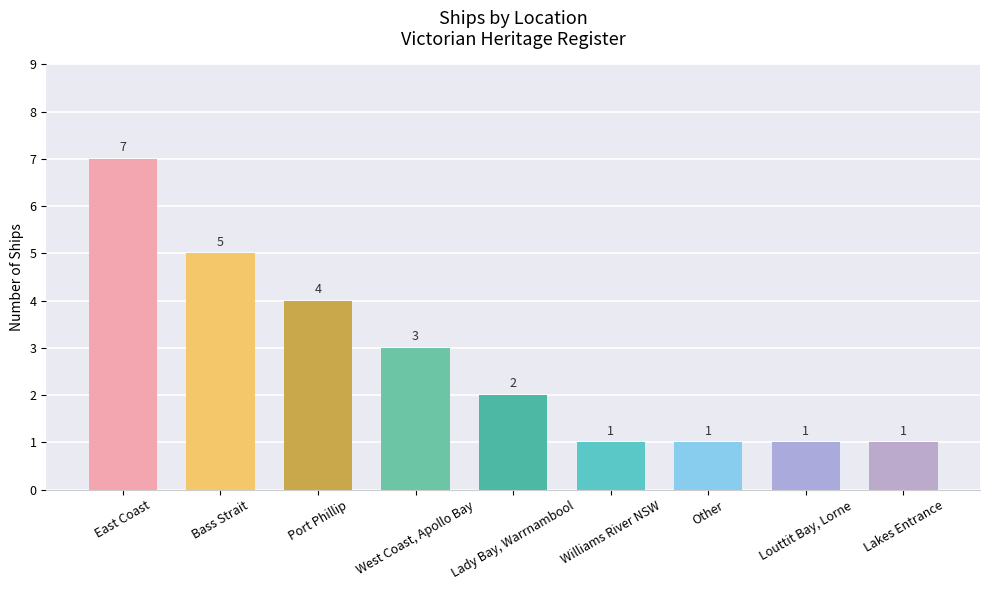

What is the greatest value displayed?

7